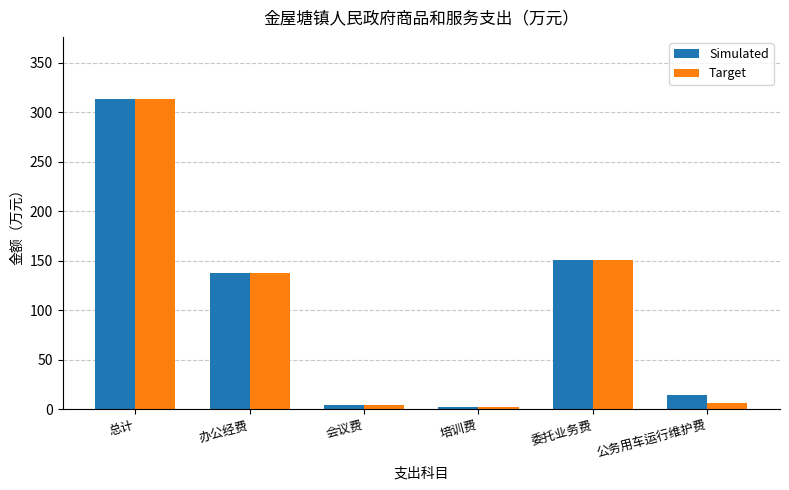

At which category is the sum across all series the highest?

总计